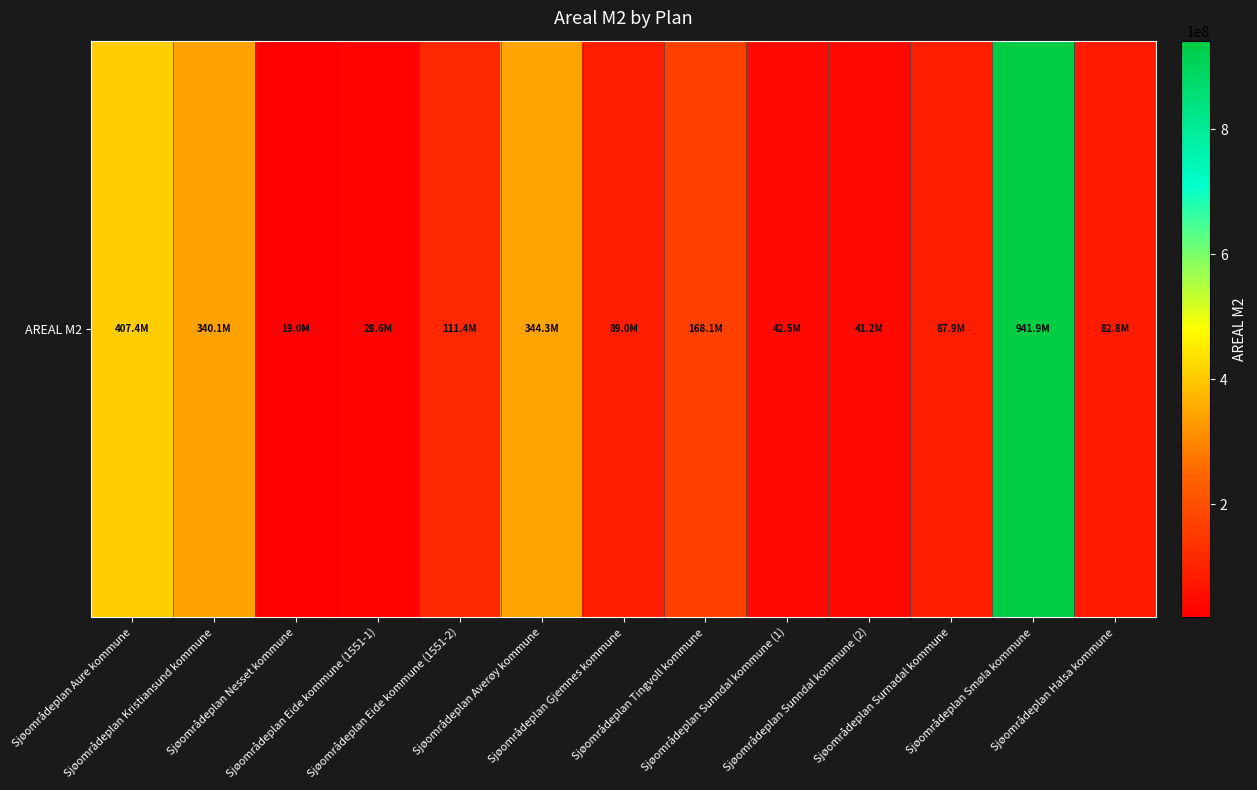

What is the difference between the maximum and minimum values?

922891739.1